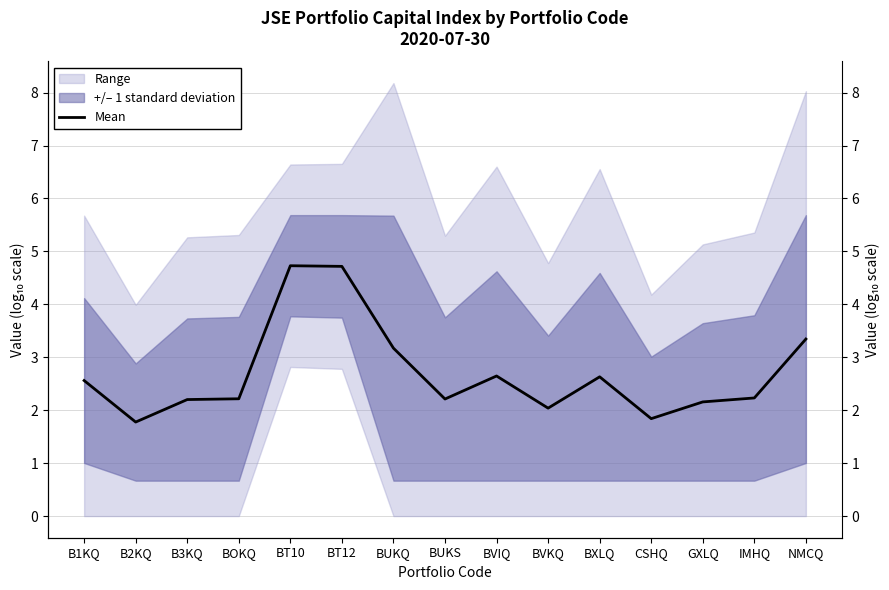

Does the chart have visible grid lines?

Yes